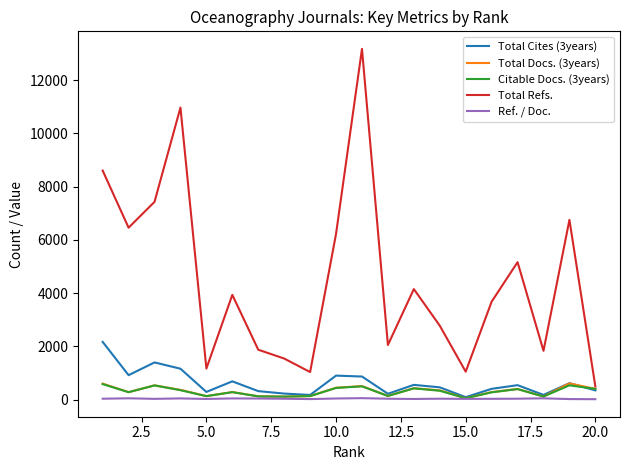

Which series has the largest range (max minus min)?

Total Refs.